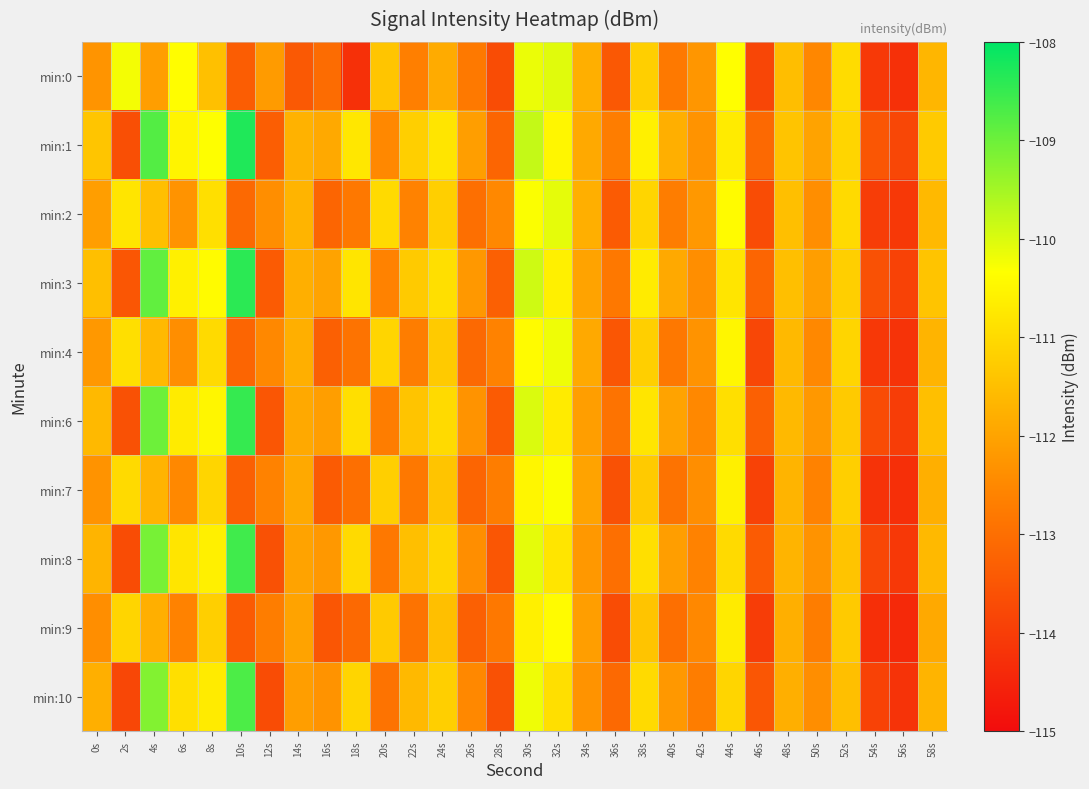

Between 10s and 0s, which is larger?

0s